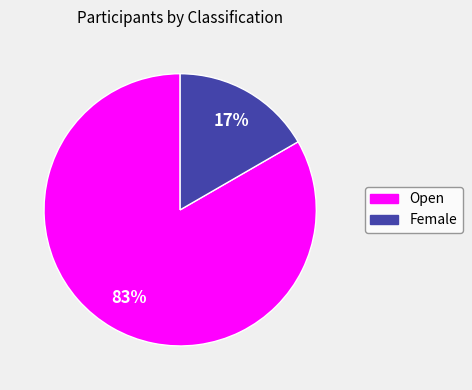

Which category accounts for the majority?

Open